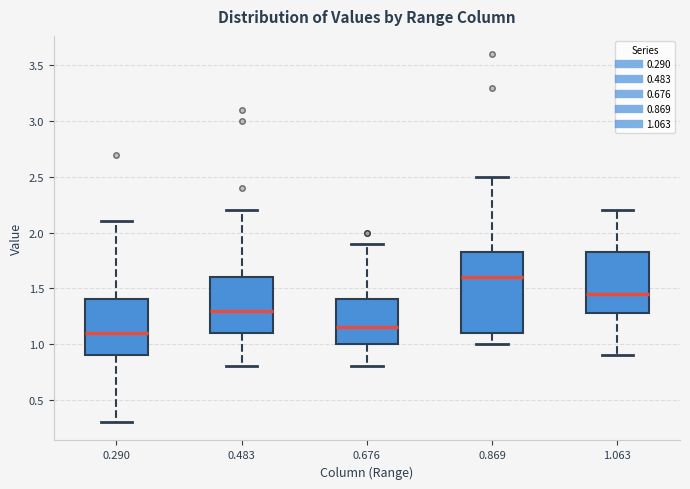

Which box is the tallest, from its lower edge to its upper edge?

0.869